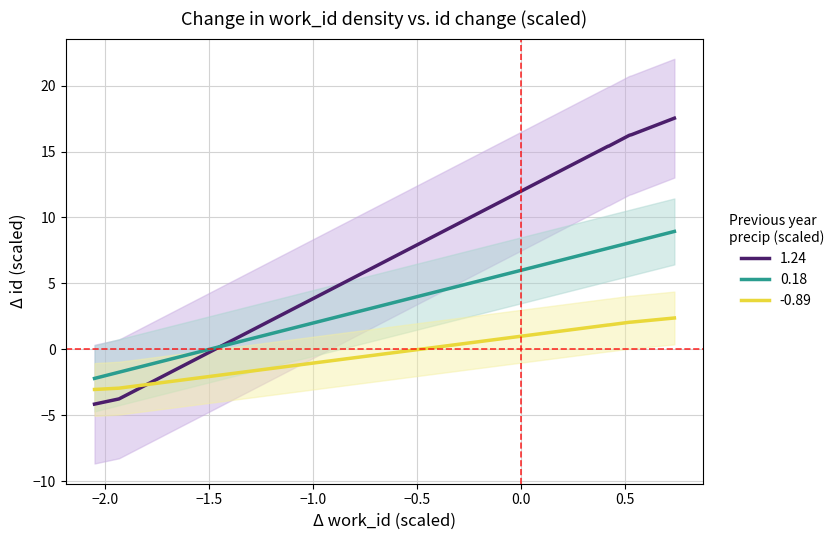

What is the highest value of the 1.24 series?

17.5